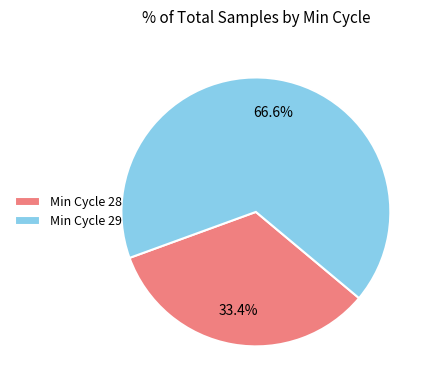

What is the majority slice?

Min Cycle 29